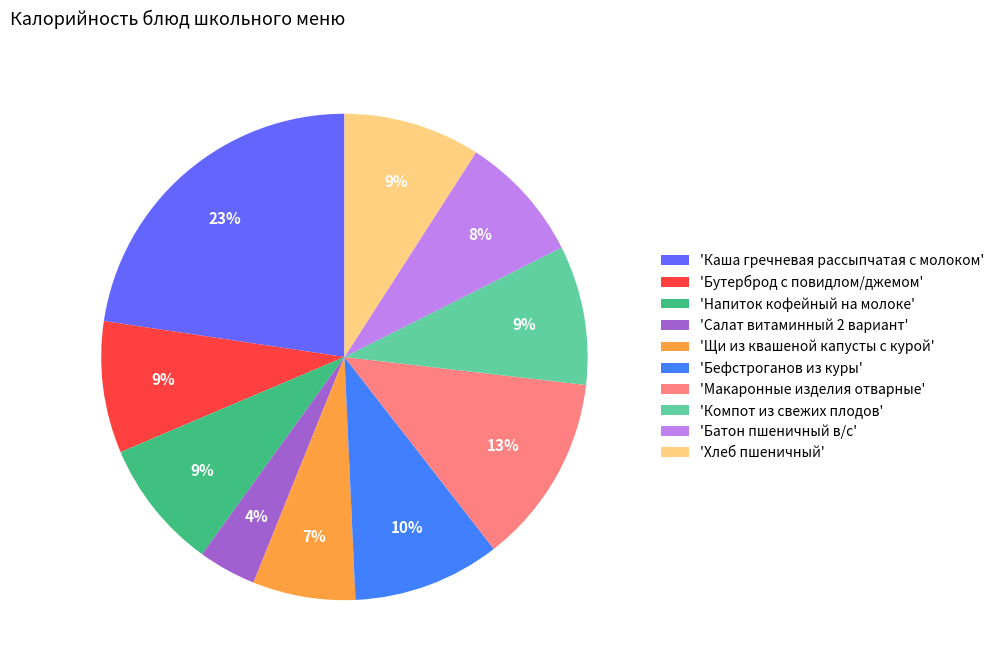

To the nearest percent, what is the combined percentage of 'Салат витаминный 2 вариант' and 'Напиток кофейный на молоке'?

13%